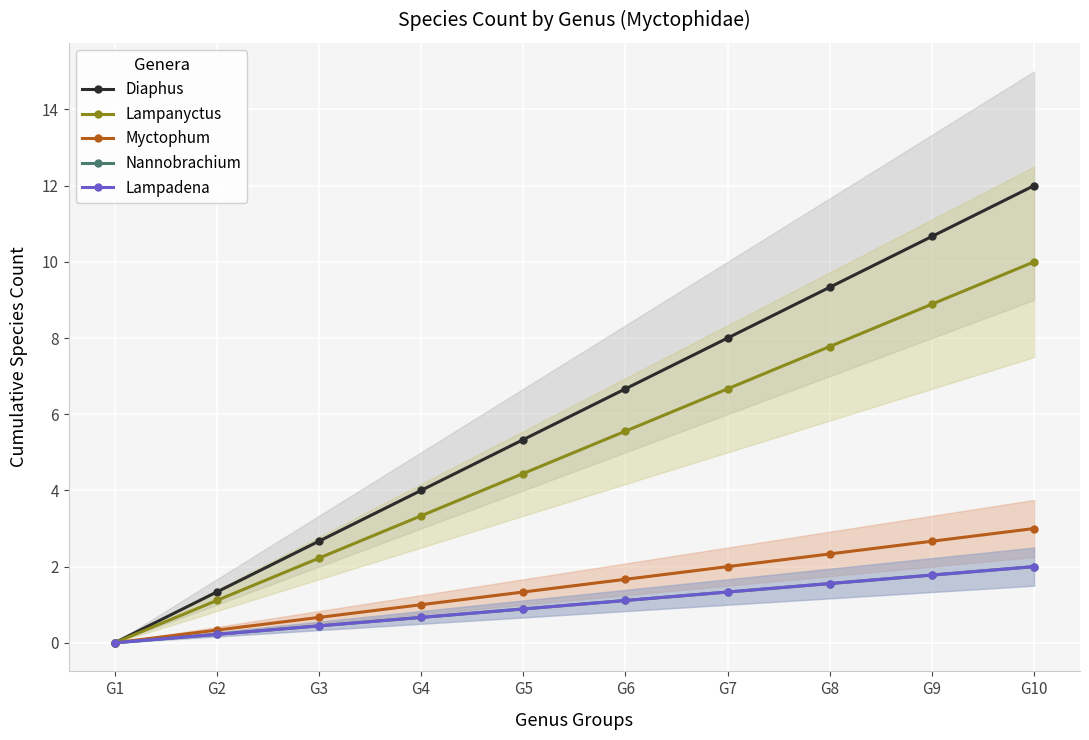

Reading left to right, list all the values displayed in this chart.

Diaphus: 0.0	1.3	2.7	4.0	5.3	6.7	8.0	9.3	10.7	12.0
Lampanyctus: 0.0	1.1	2.2	3.3	4.4	5.6	6.7	7.8	8.9	10.0
Myctophum: 0.0	0.3	0.7	1.0	1.3	1.7	2.0	2.3	2.7	3.0
Nannobrachium: 0.0	0.2	0.4	0.7	0.9	1.1	1.3	1.6	1.8	2.0
Lampadena: 0.0	0.2	0.4	0.7	0.9	1.1	1.3	1.6	1.8	2.0